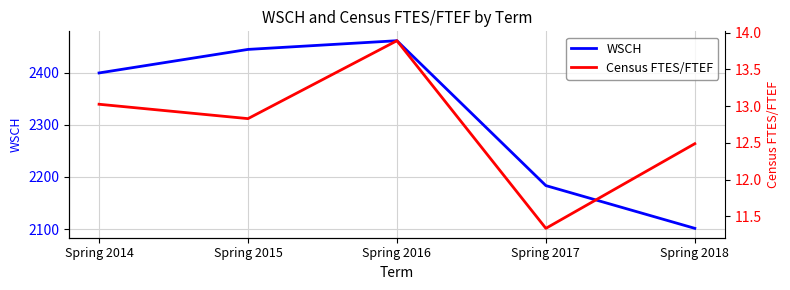

Is this an area chart (filled region under the line)?

No